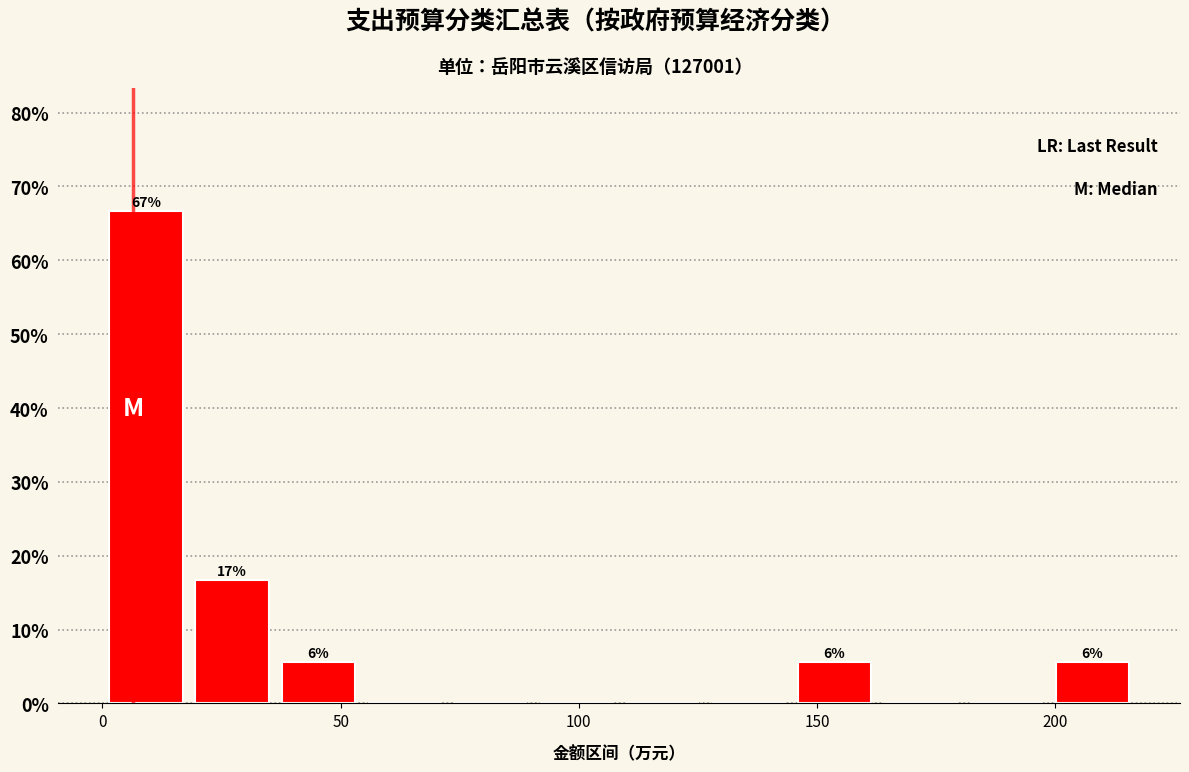

Read against the x-axis, roughly where is the centre of the tallest bar?

10